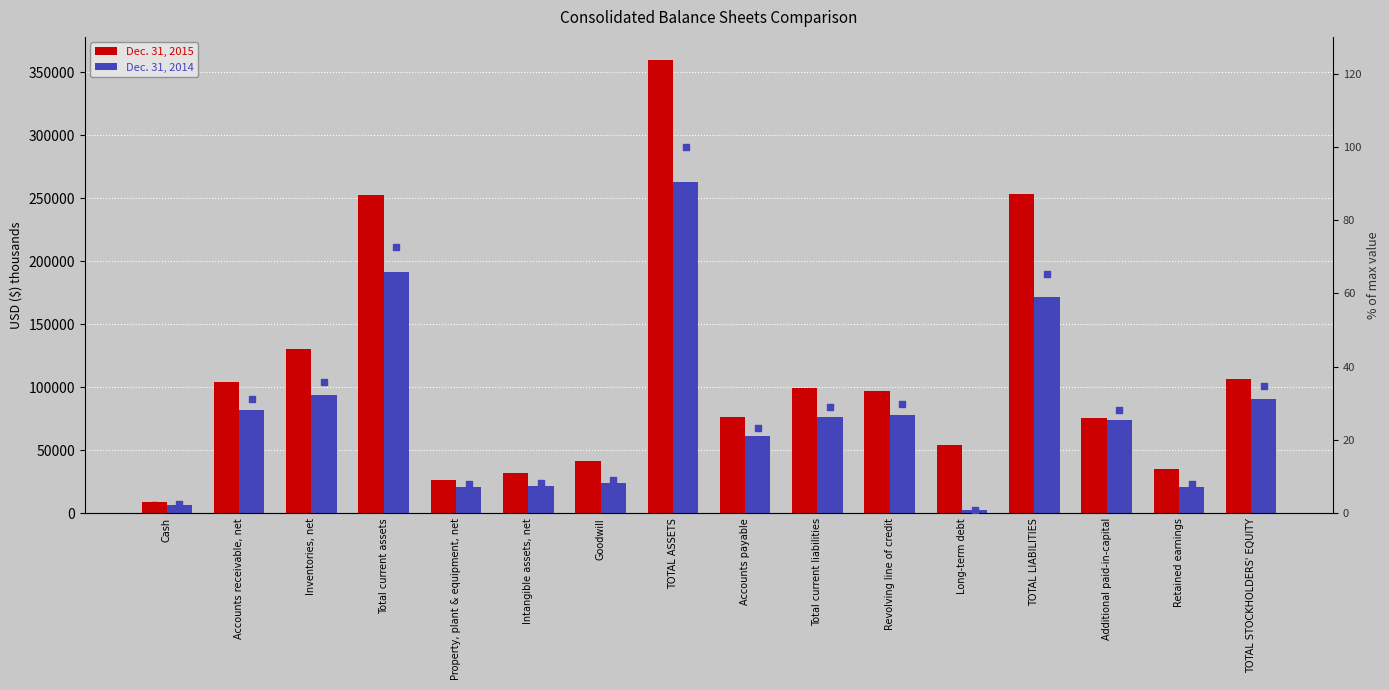

Is the value of Dec. 31, 2014 at Total current assets greater than the value of Dec. 31, 2015 at Goodwill?

Yes